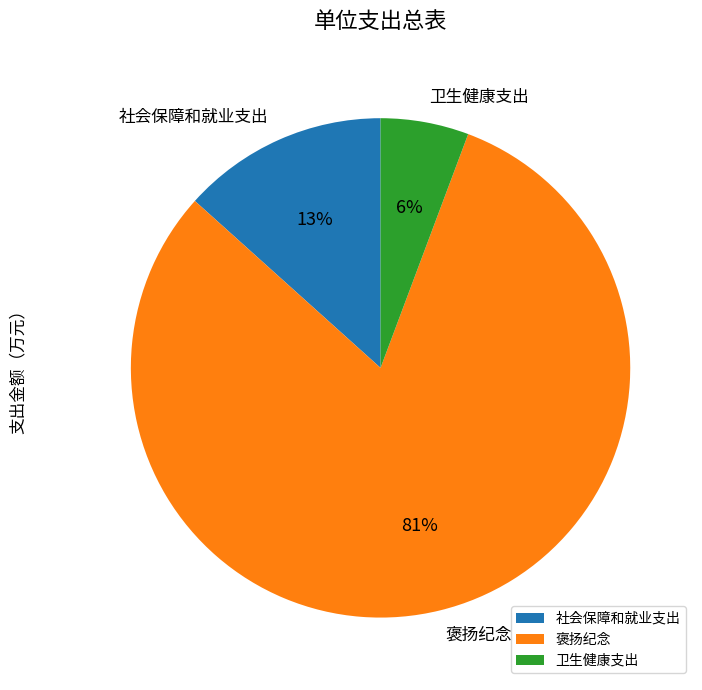

True or false: 卫生健康支出 accounts for 6% of the total.

True